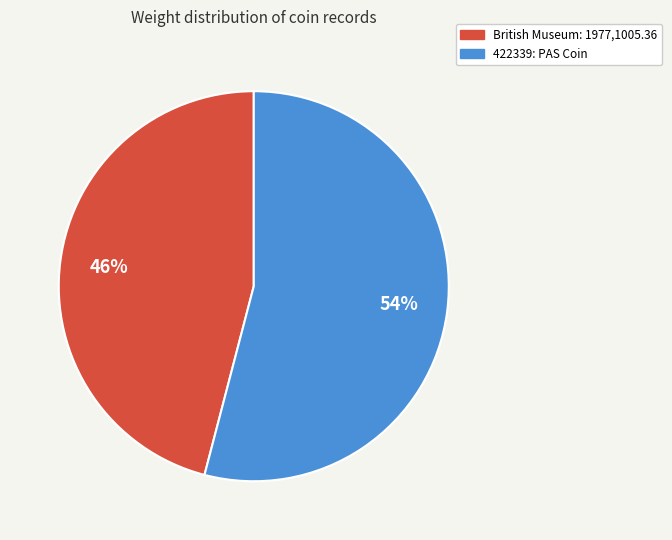

Do British Museum: 1977,1005.36 and 422339: PAS Coin together represent more than half of the pie?

Yes